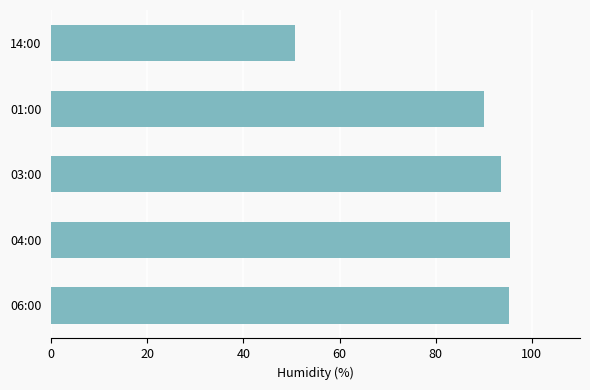

How many bars are there in total?

5